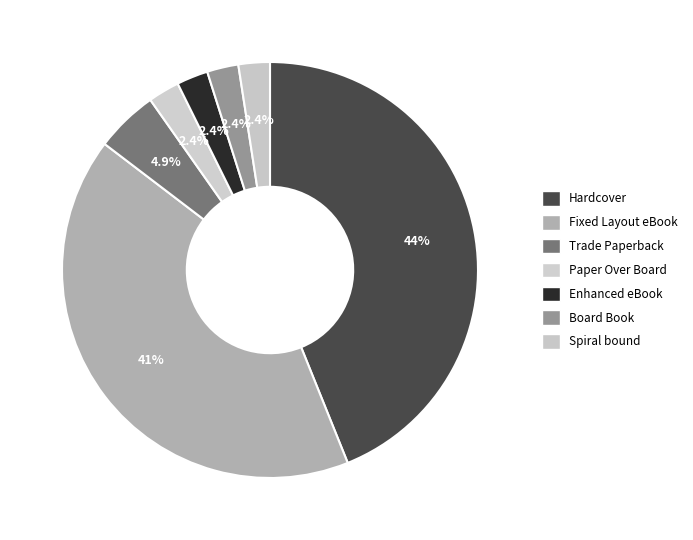

Rank the categories by value from lowest to highest.

Paper Over Board, Enhanced eBook, Board Book, Spiral bound, Trade Paperback, Fixed Layout eBook, Hardcover